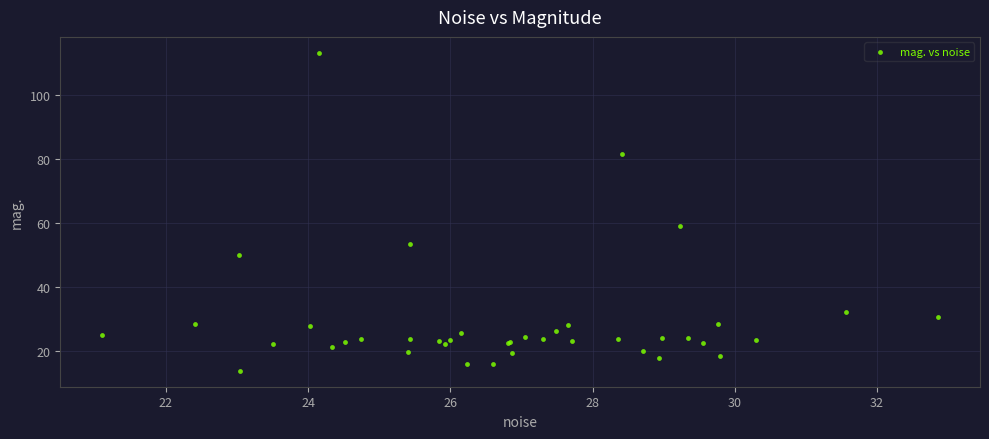

What Y value in the scatter plot is closest to 63?

59.3